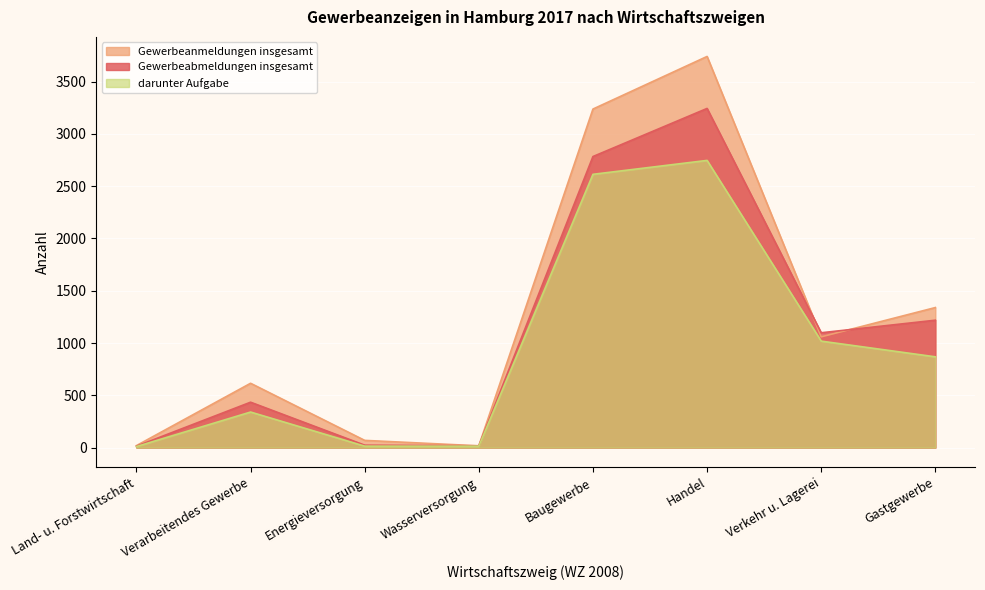

Reading right to left, what are all the values shown in this chart?

Gewerbeabmeldungen insgesamt: 1218	1098	3243	2783	17	23	434	13
Gewerbeanmeldungen insgesamt: 1339	1059	3740	3237	17	69	615	19
darunter Aufgabe: 868	1018	2746	2613	14	14	340	10